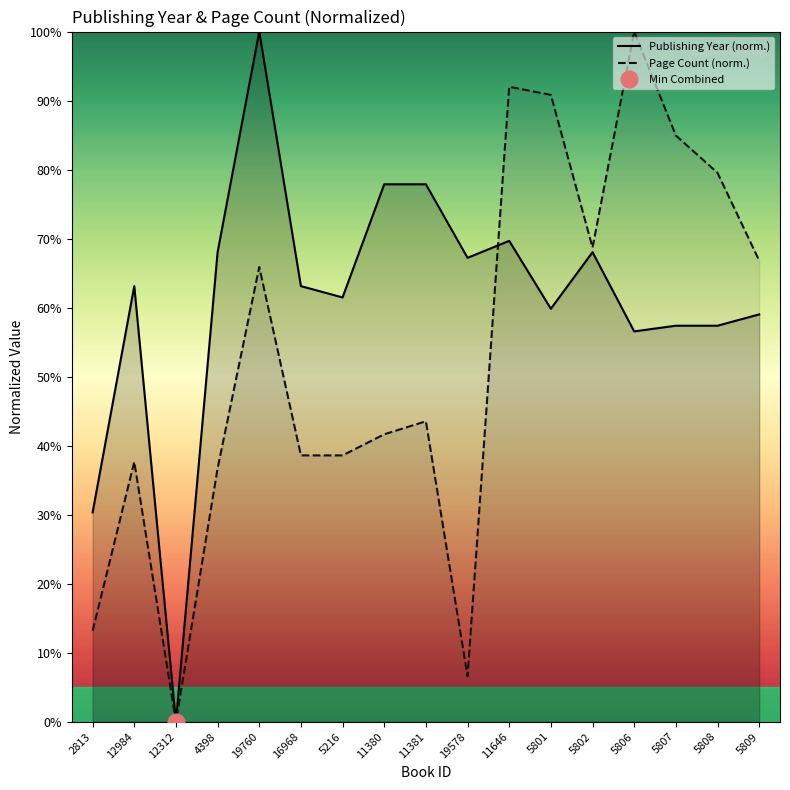

What is the label of the 5th point from the left?

19760